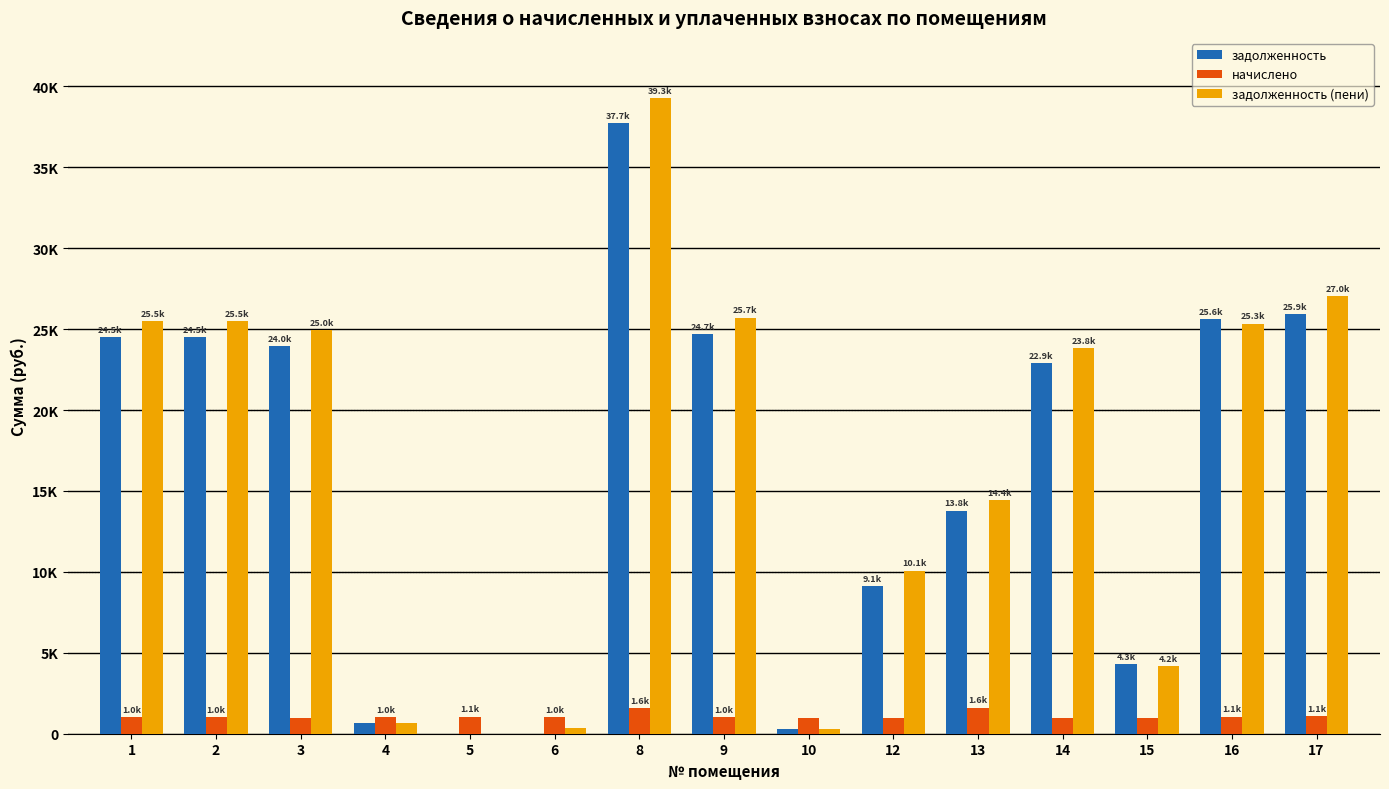

At which category does the chart reach its minimum across all series?

5